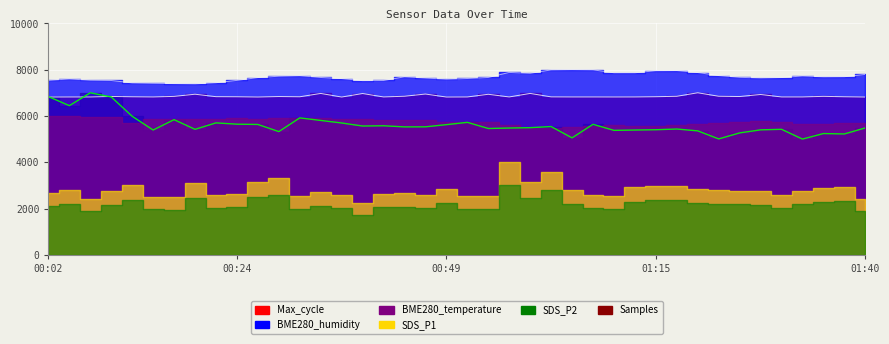

List the labels in order of BME280_humidity value, largest first.

01:05, 01:07, 01:02, 01:17, 01:15, 00:57, 01:20, 01:10, 01:12, 01:00, 01:40, 01:22, 00:32, 01:32, 00:29, 01:37, 00:44, 01:35, 01:25, 00:54, 00:34, 01:30, 00:27, 01:27, 00:47, 00:52, 00:37, 00:04, 00:49, 00:07, 00:02, 00:24, 00:09, 00:42, 00:39, 00:22, 00:12, 00:14, 00:17, 00:19